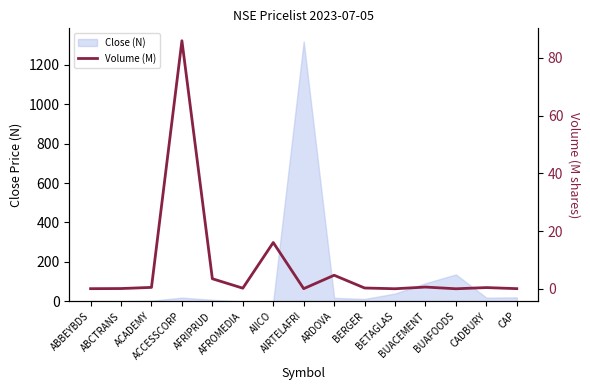

List the labels in order of value, largest first.

ACCESSCORP, AIICO, ARDOVA, AFRIPRUD, BUACEMENT, ACADEMY, CADBURY, BERGER, AFROMEDIA, ABCTRANS, CAP, AIRTELAFRI, ABBEYBDS, BETAGLAS, BUAFOODS